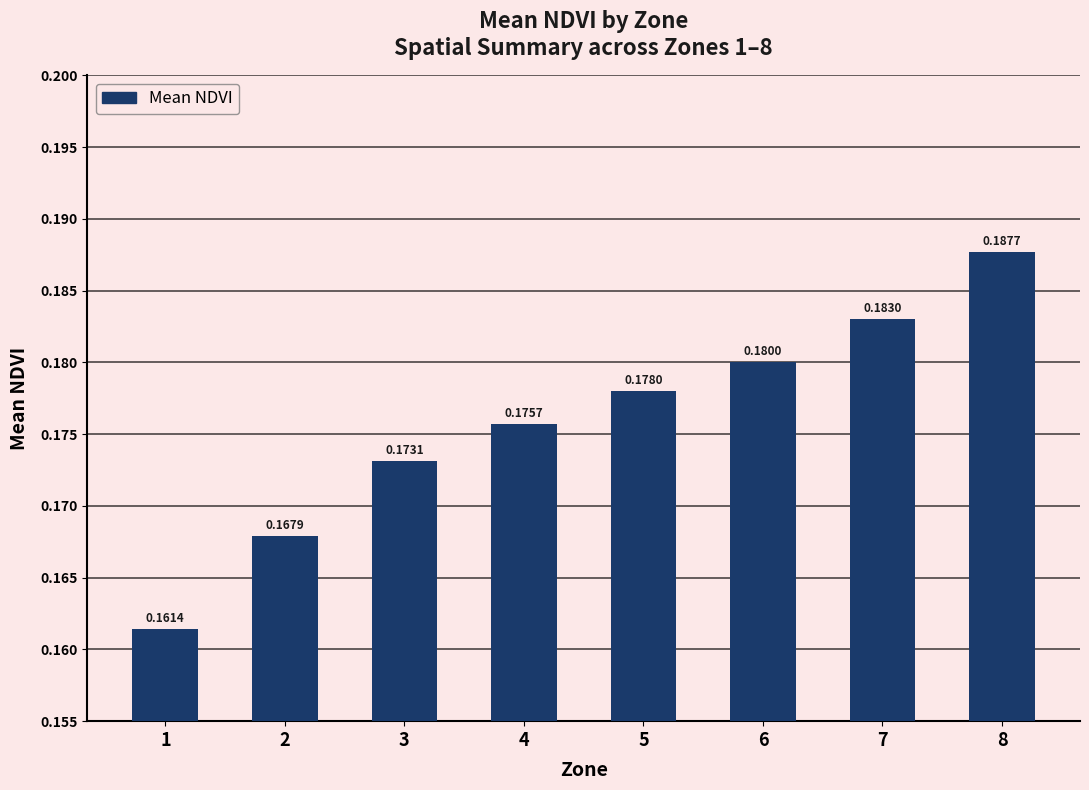

List the labels in order of value, smallest first.

1, 2, 3, 4, 5, 6, 7, 8